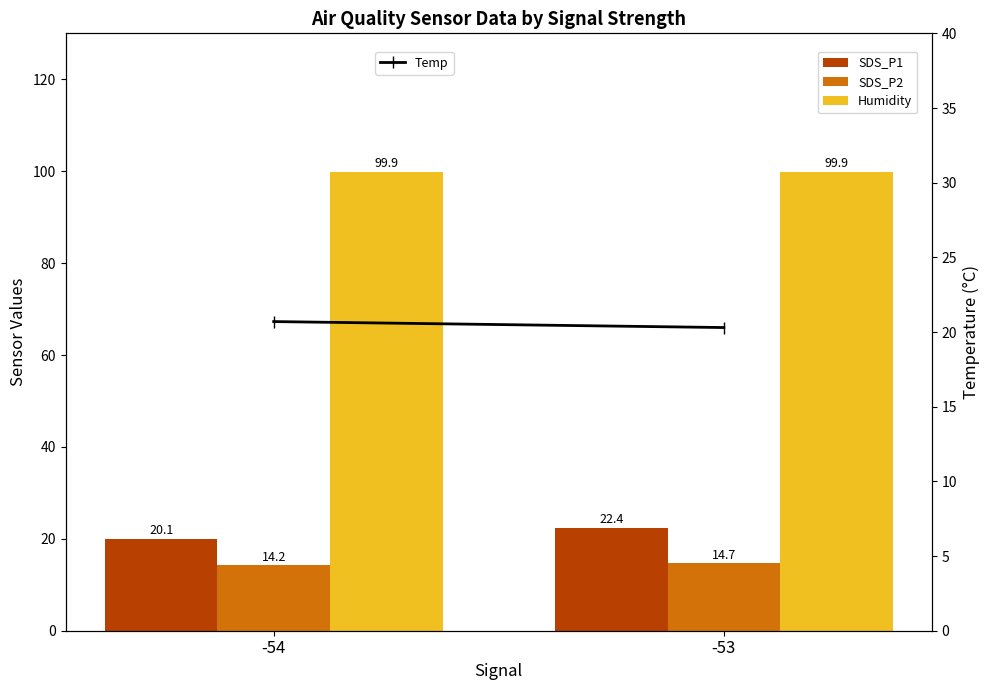

How many groups of bars are there?

2